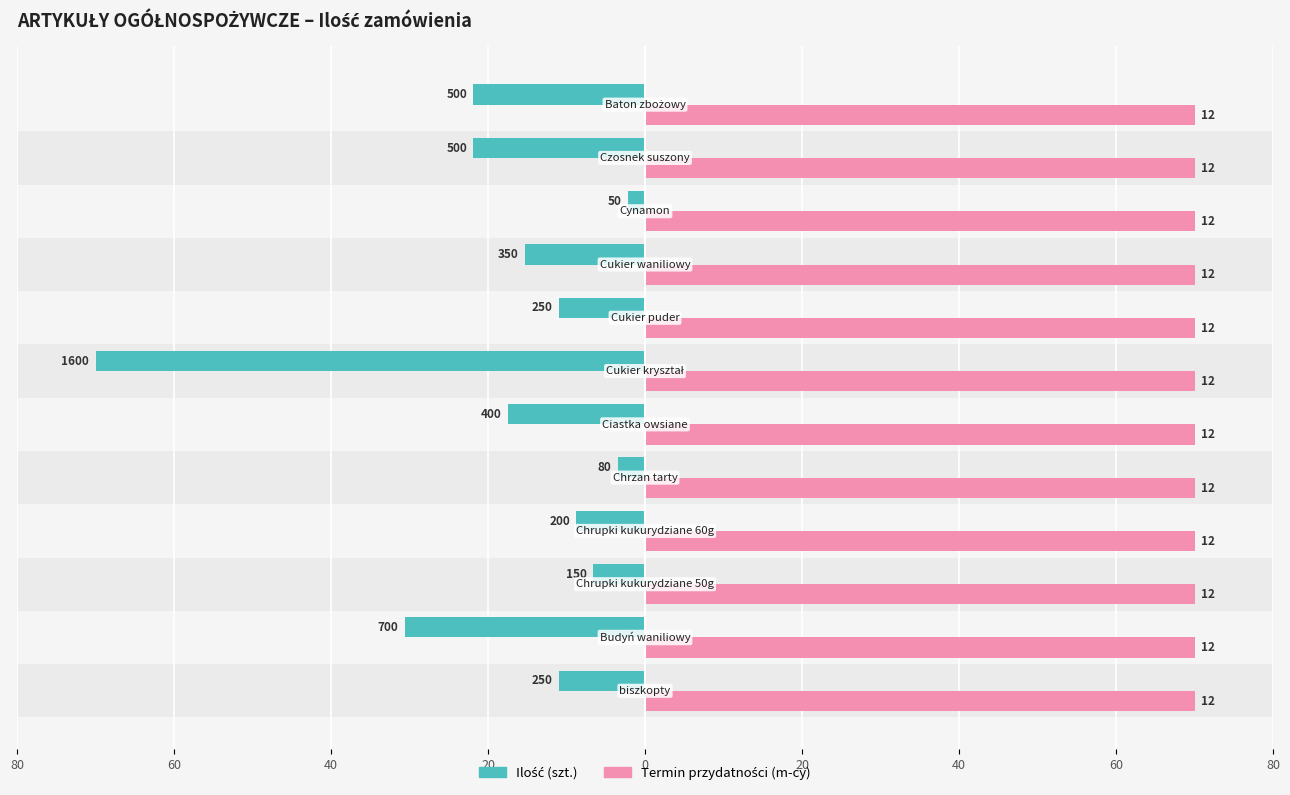

What is the lowest value of the Ilość (szt.) series?

-70.0